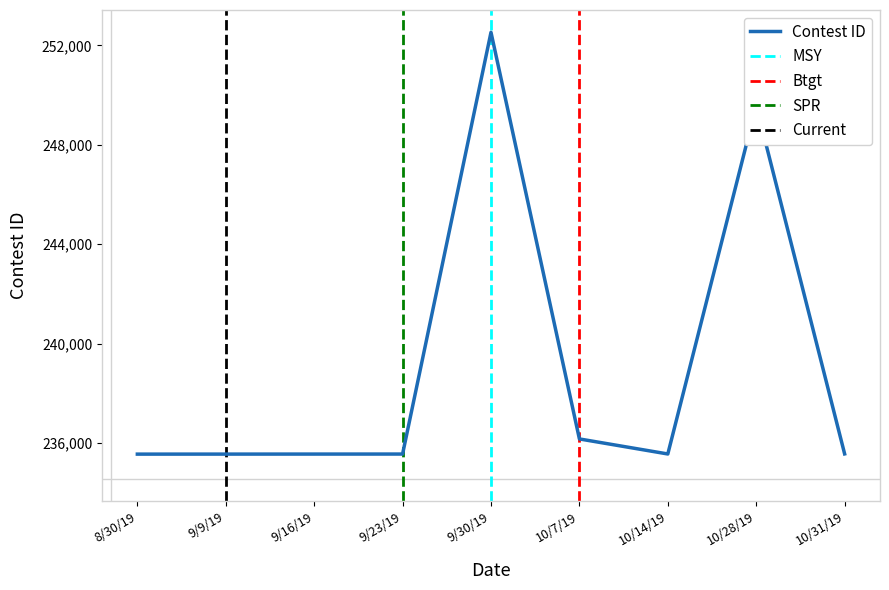

What is the sum of all values?

2151630